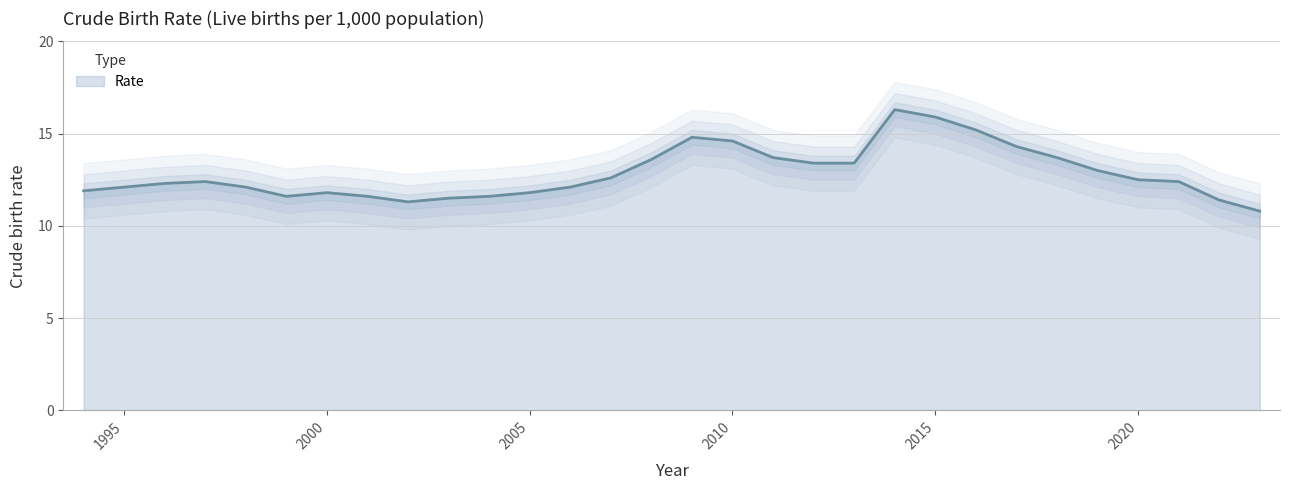

Approximately how many times larger is the value at 2008 compared to 1998?

1.1